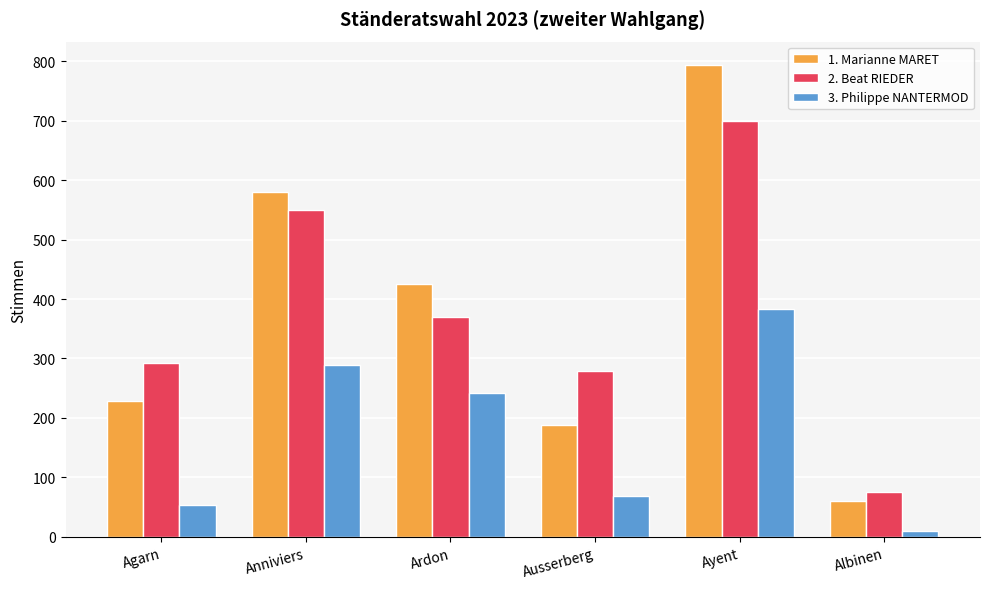

How many data points in 1. Marianne MARET are less than 426?

3